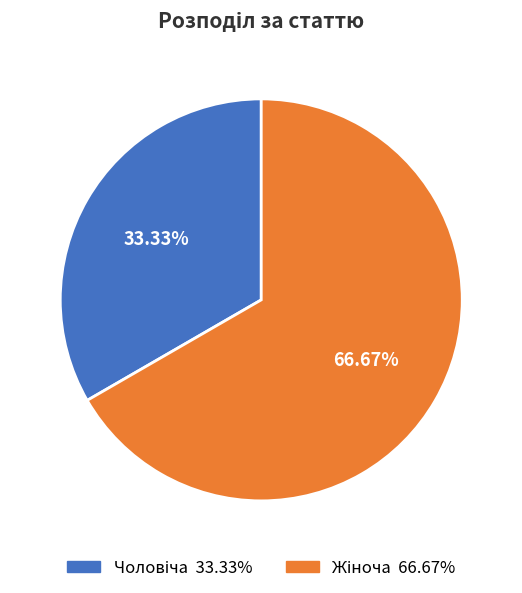

Is there any slice that represents more than half of the pie?

Yes